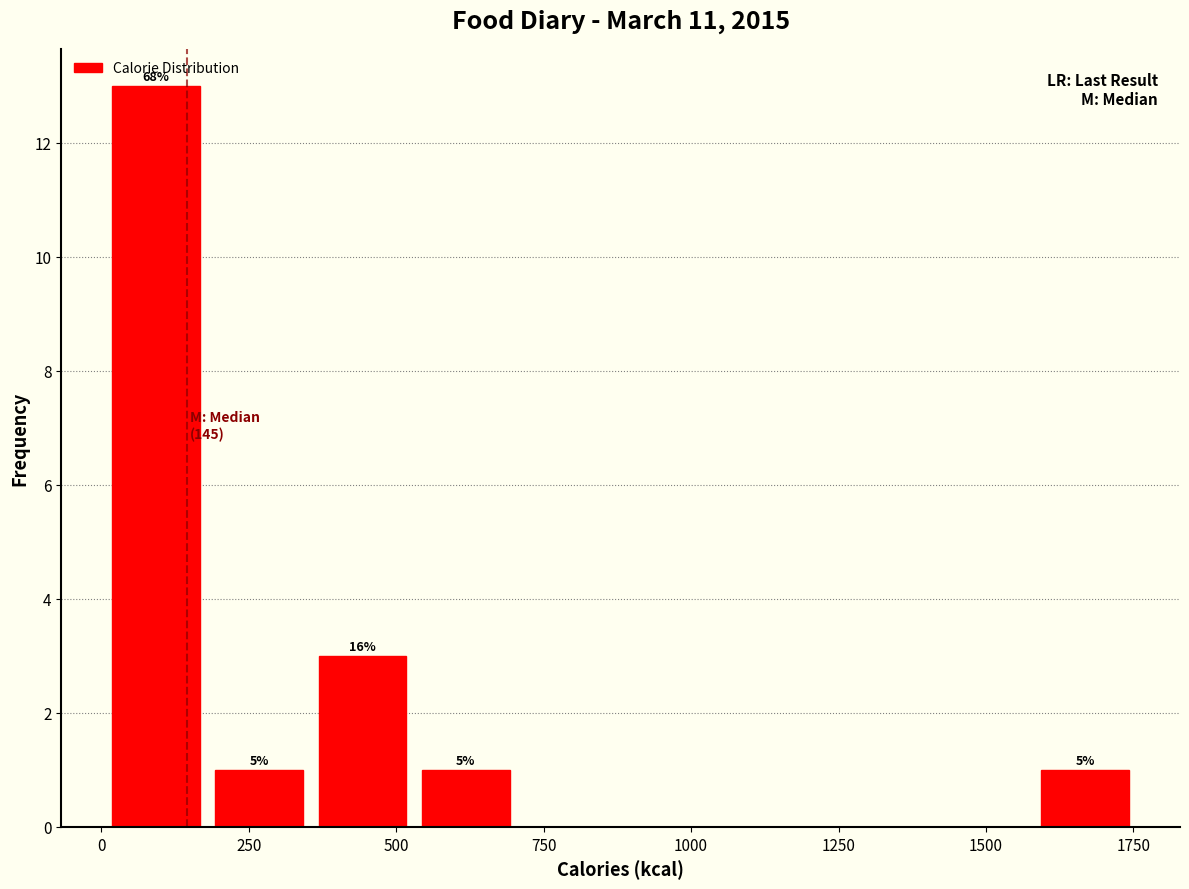

Around what value on the x-axis is the tallest bar? Give the approximate position of its centre, as read against the axis.

100